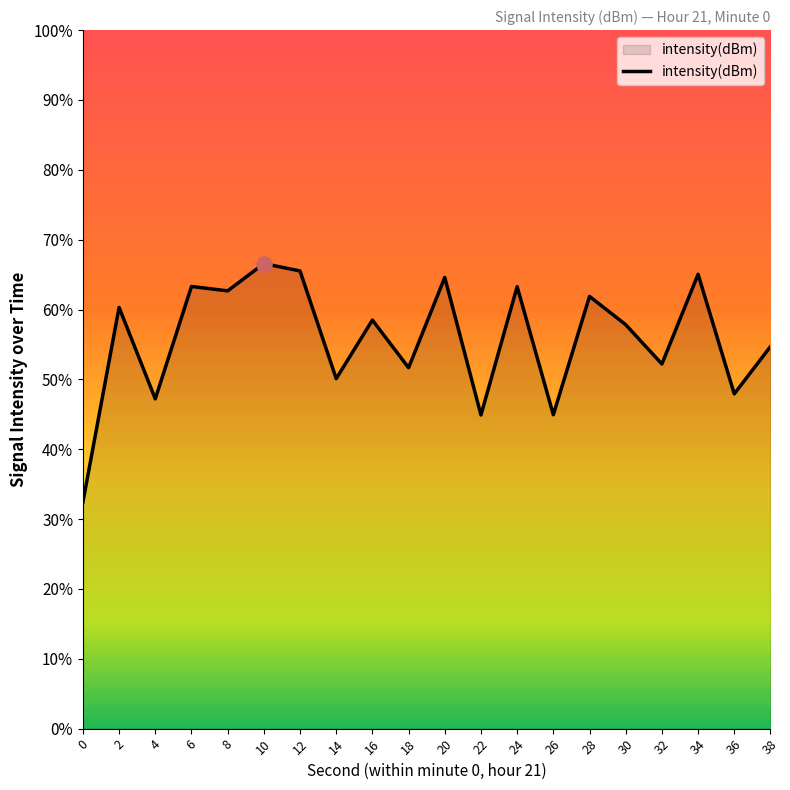

Between 34 and 28, which is larger?

34